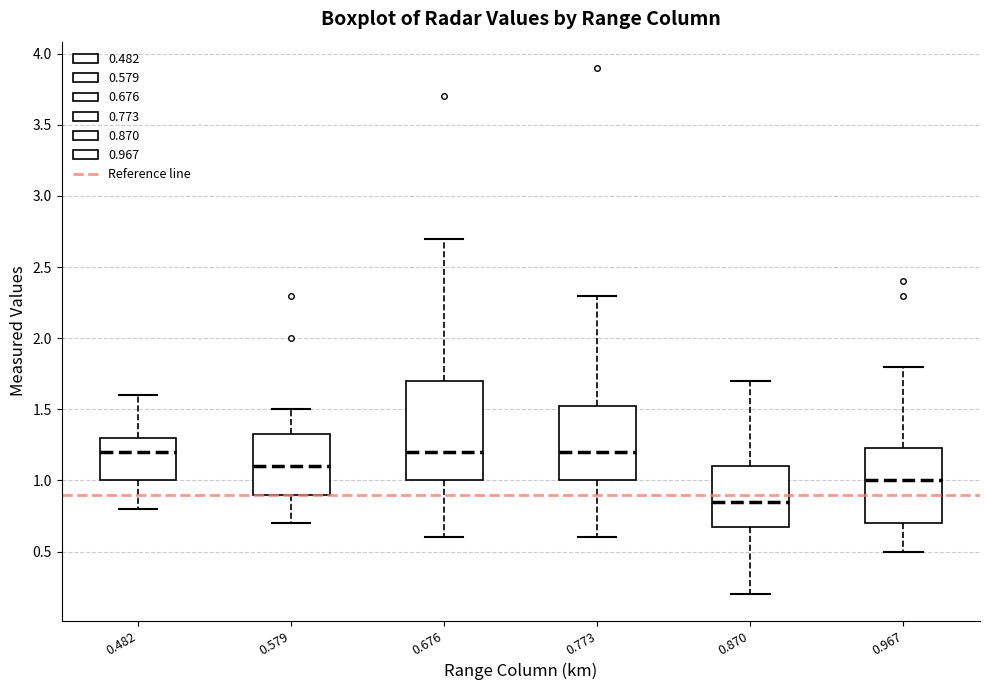

Where is the lower edge of the box at x = 0.579 on the y-axis? The values are not printed on the chart, so give them approximately, as read against the axis.

0.90